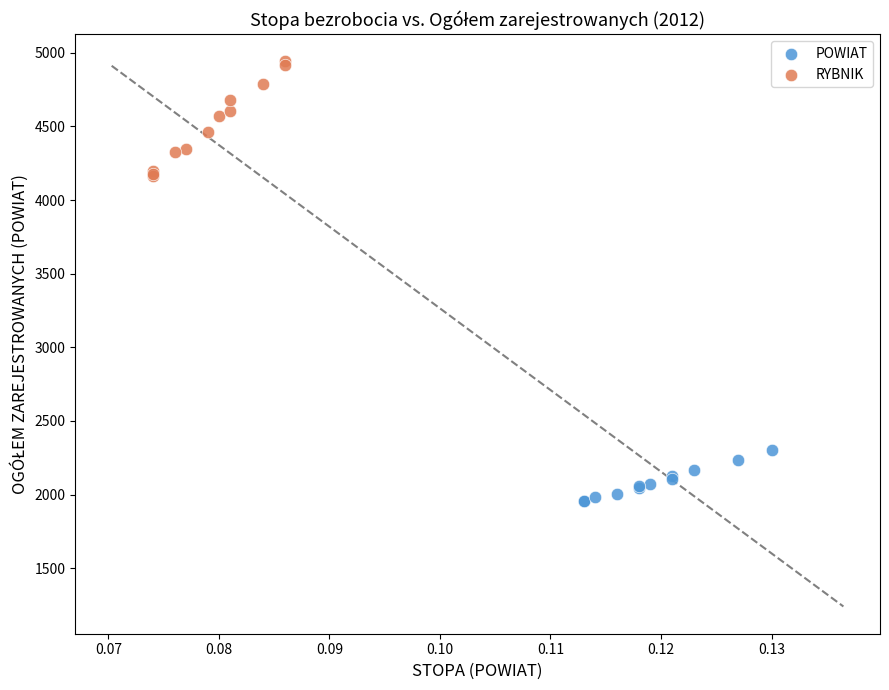

Which series contains the highest Y value?

RYBNIK